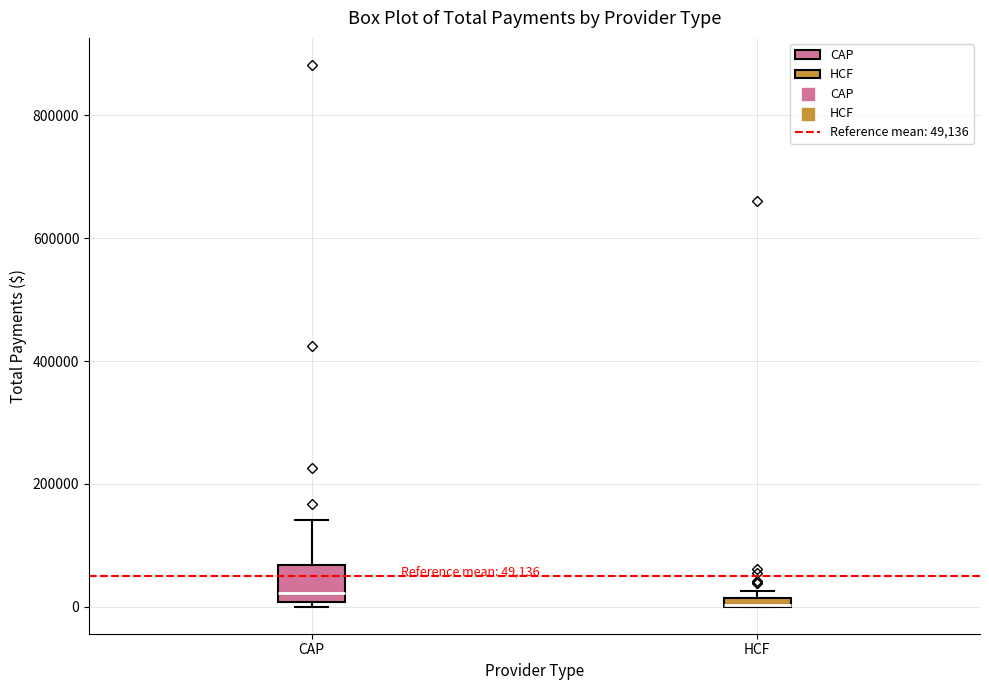

Comparing the boxes themselves (not the whiskers), which one is the tallest?

CAP